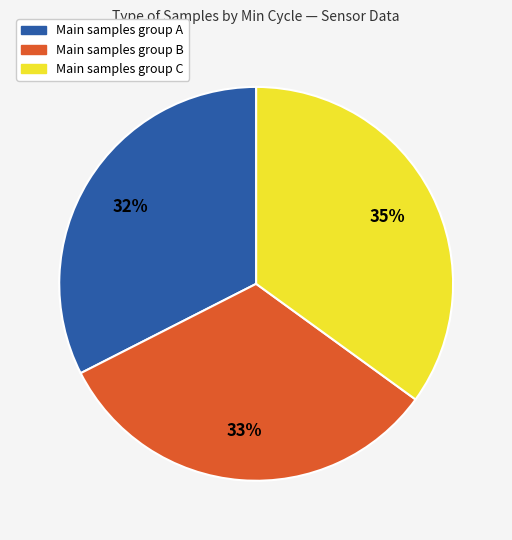

How many slices are in this pie chart?

3